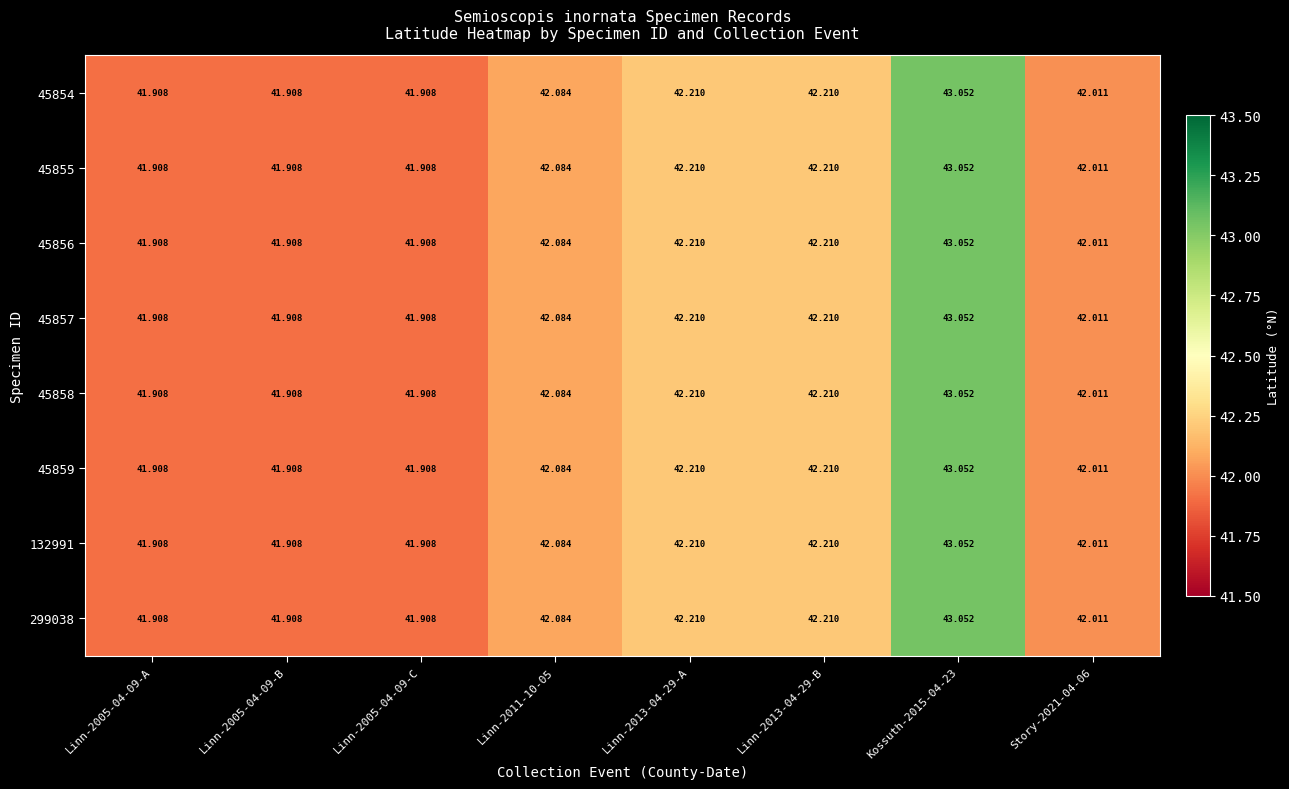

What is the greatest value displayed?

43.1